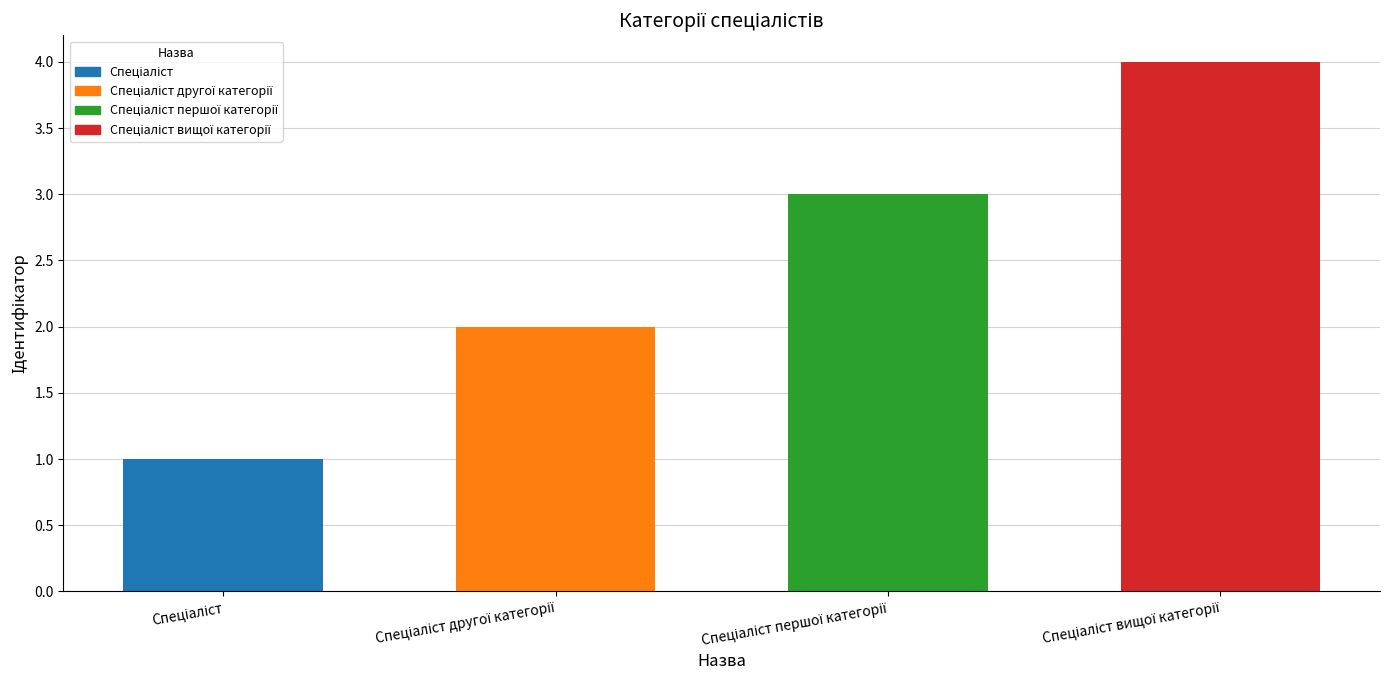

Reading left to right, transcribe all the data shown in this chart.

1	2	3	4